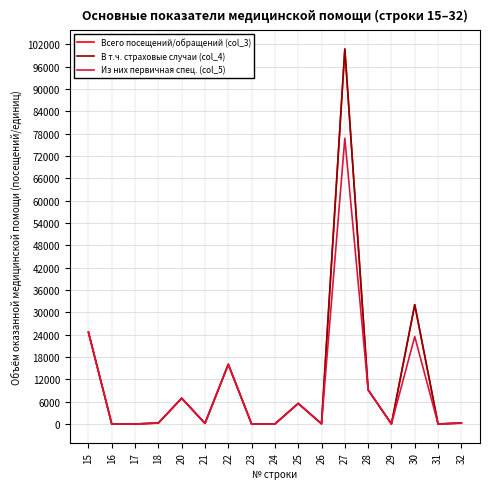

What is the sum of all Из них первичная спец. (col_5) values?

163109